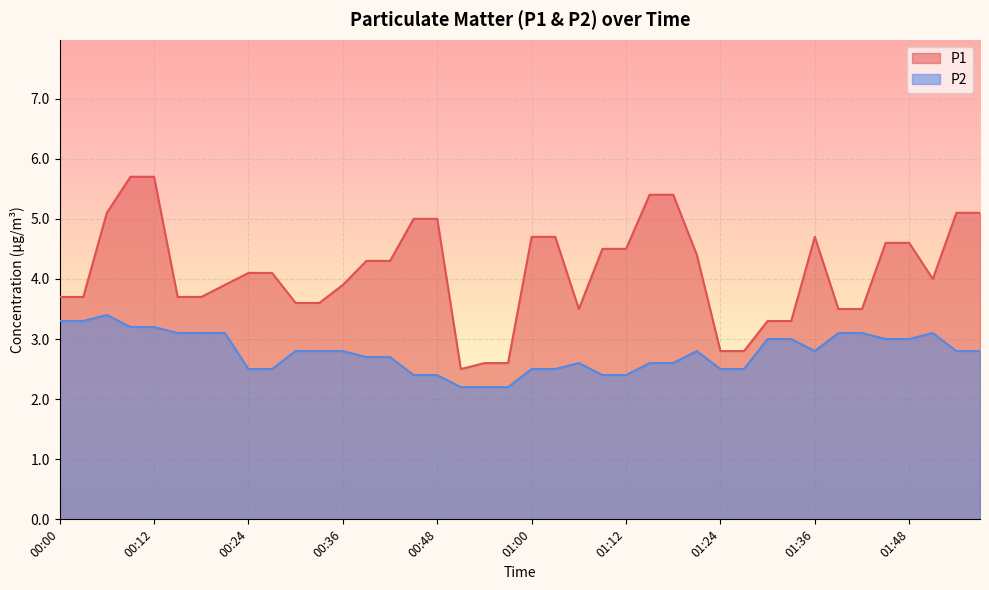

True or false: P1 and P2 intersect in this chart.

False